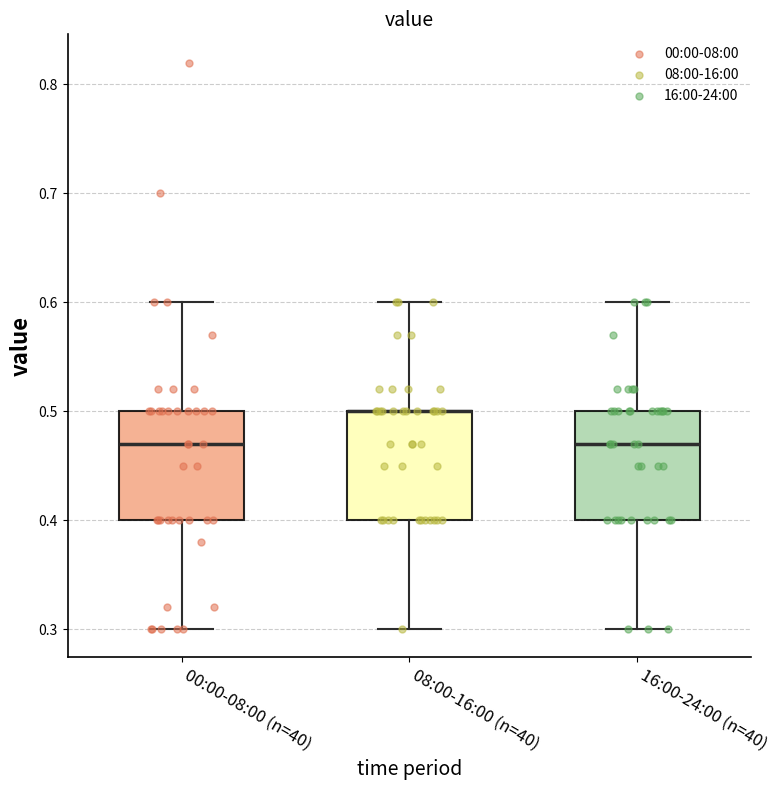

Where does the lower whisker of the box for 00:00-08:00 (n=40) end on the y-axis? The values are not printed on the chart, so give them approximately, as read against the axis.

0.30